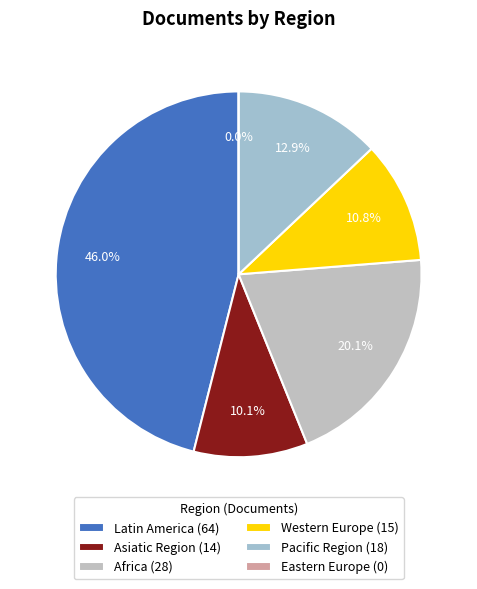

Is there any slice that represents more than half of the pie?

No